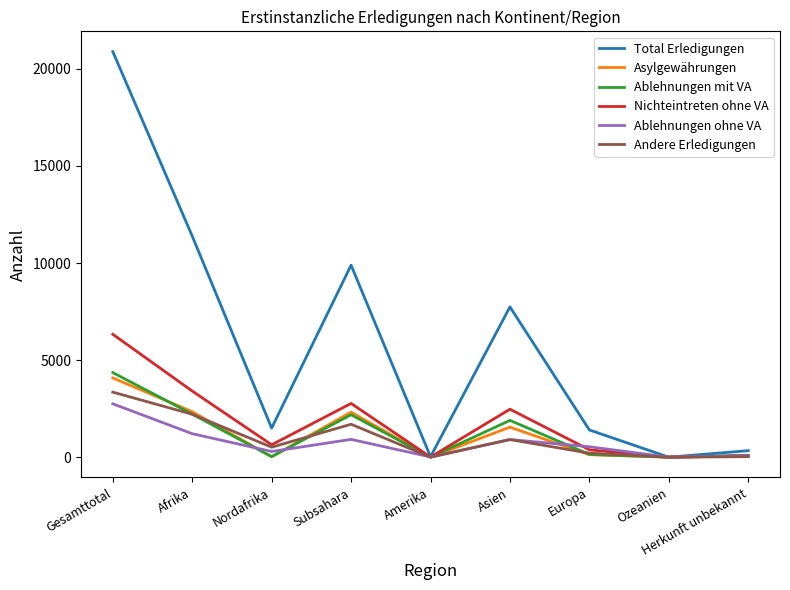

At which category does Ablehnungen mit VA reach its first local valley?

Nordafrika